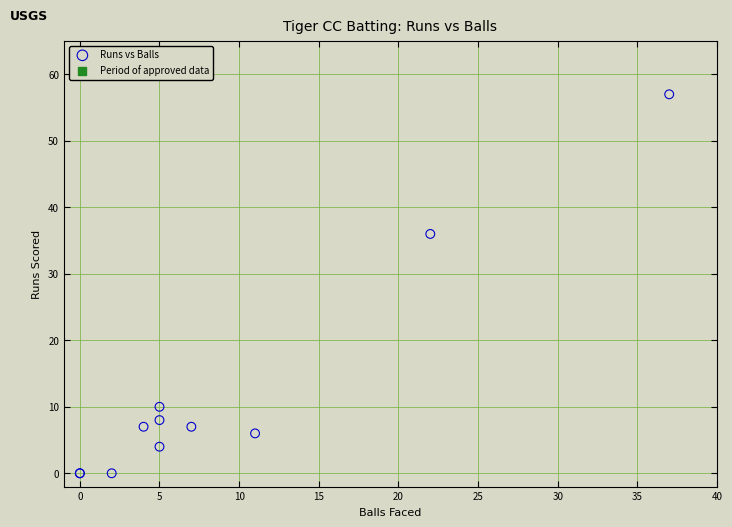

What Y value in the scatter plot is closest to 28?

36